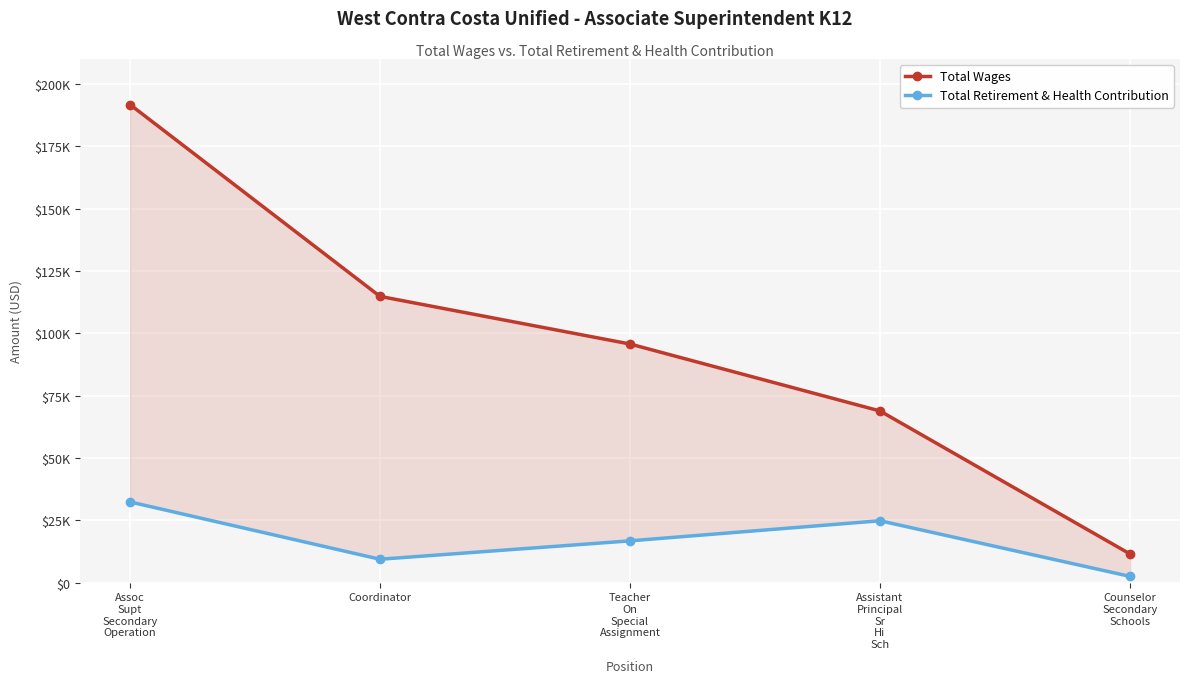

What is the difference between the maximum and second lowest values in the Total Wages series?

122866